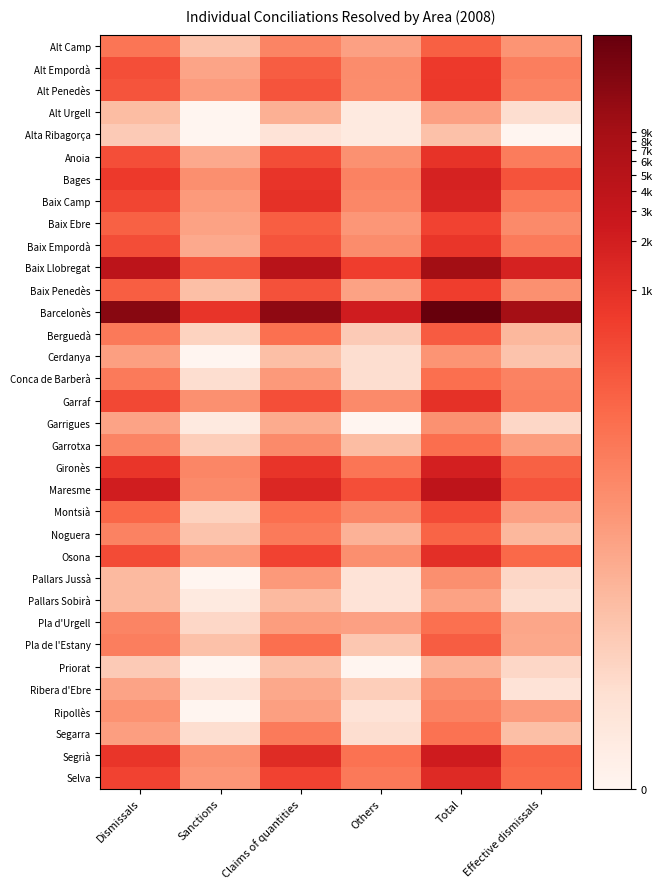

Rank the series by their maximum value, from lowest to highest.

Alta Ribagorça, Priorat, Pallars Sobirà, Alt Urgell, Cerdanya, Garrigues, Pallars Jussà, Ribera d'Ebre, Ripollès, Segarra, Pla d'Urgell, Conca de Barberà, Garrotxa, Noguera, Alt Camp, Pla de l'Estany, Berguedà, Montsià, Baix Ebre, Baix Penedès, Alt Empordà, Alt Penedès, Baix Empordà, Anoia, Garraf, Osona, Selva, Baix Camp, Bages, Gironès, Segrià, Maresme, Baix Llobregat, Barcelonès